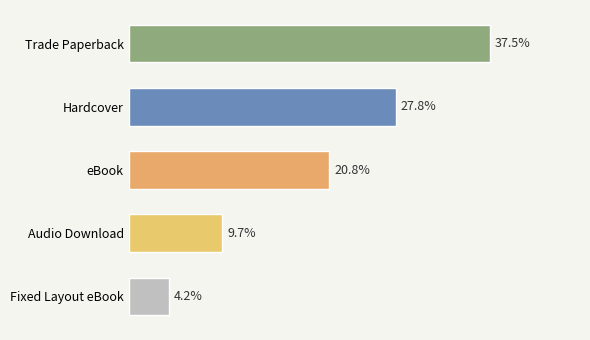

Between Hardcover and Trade Paperback, which is larger?

Trade Paperback